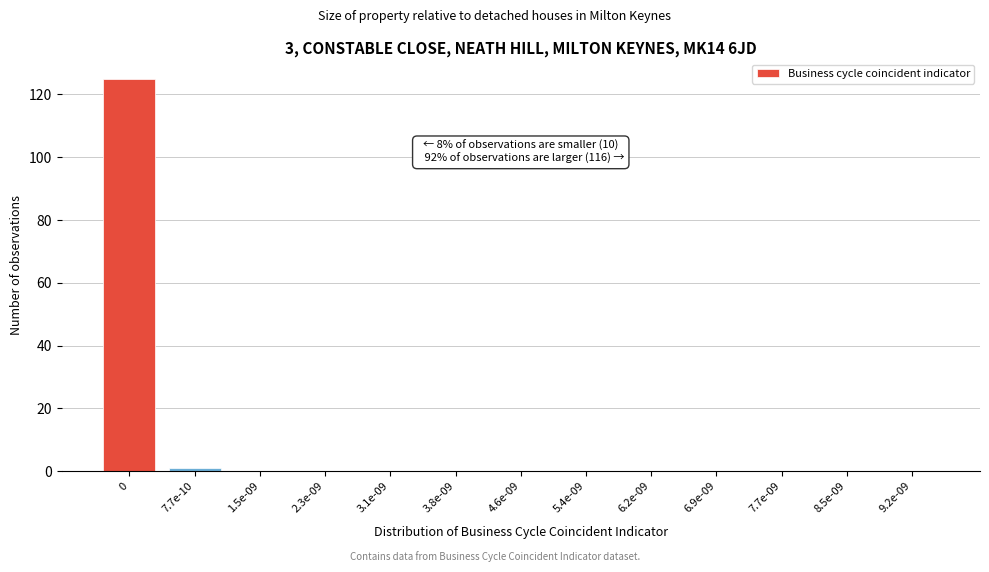

Reading left to right, transcribe all the data shown in this chart.

0=125	7.7e-10=1	1.5e-09=0	2.3e-09=0	3.1e-09=0	3.8e-09=0	4.6e-09=0	5.4e-09=0	6.2e-09=0	6.9e-09=0	7.7e-09=0	8.5e-09=0	9.2e-09=0